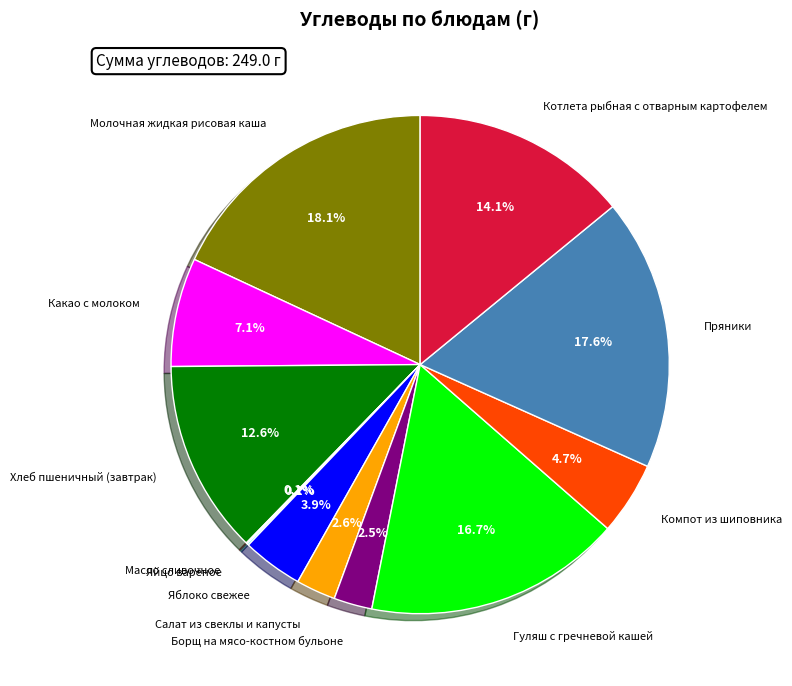

Does Яблоко свежее represent more than half of the total?

No